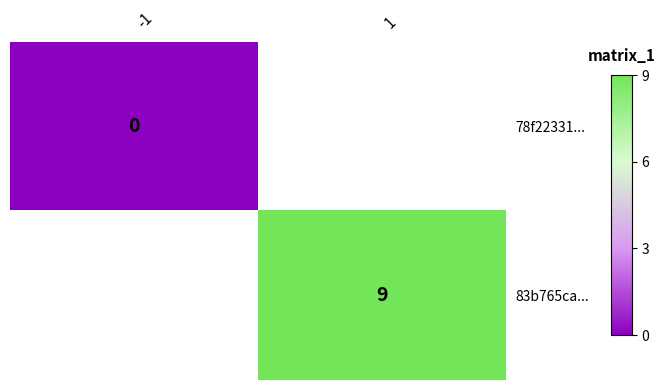

Which category has the lowest value across all series?

-1